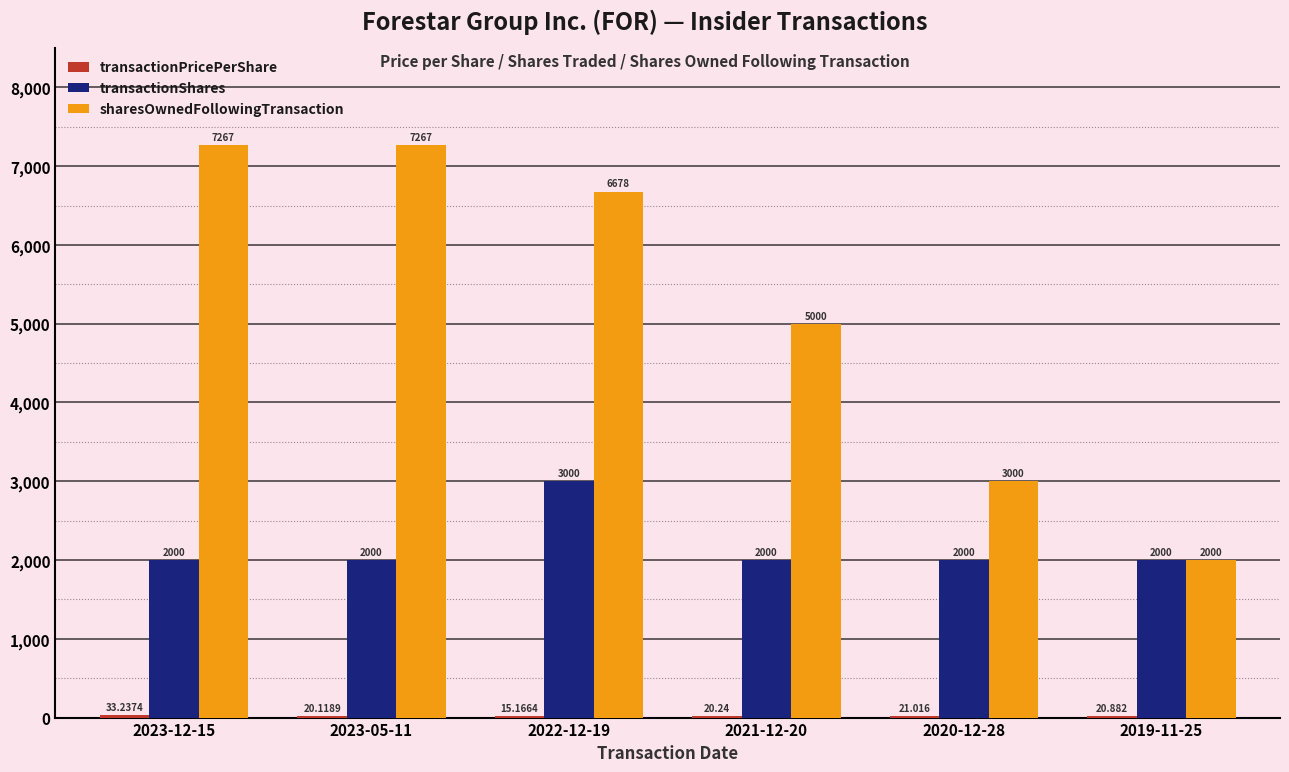

The value of transactionShares at 2021-12-20 is 1223.1. True or false?

False